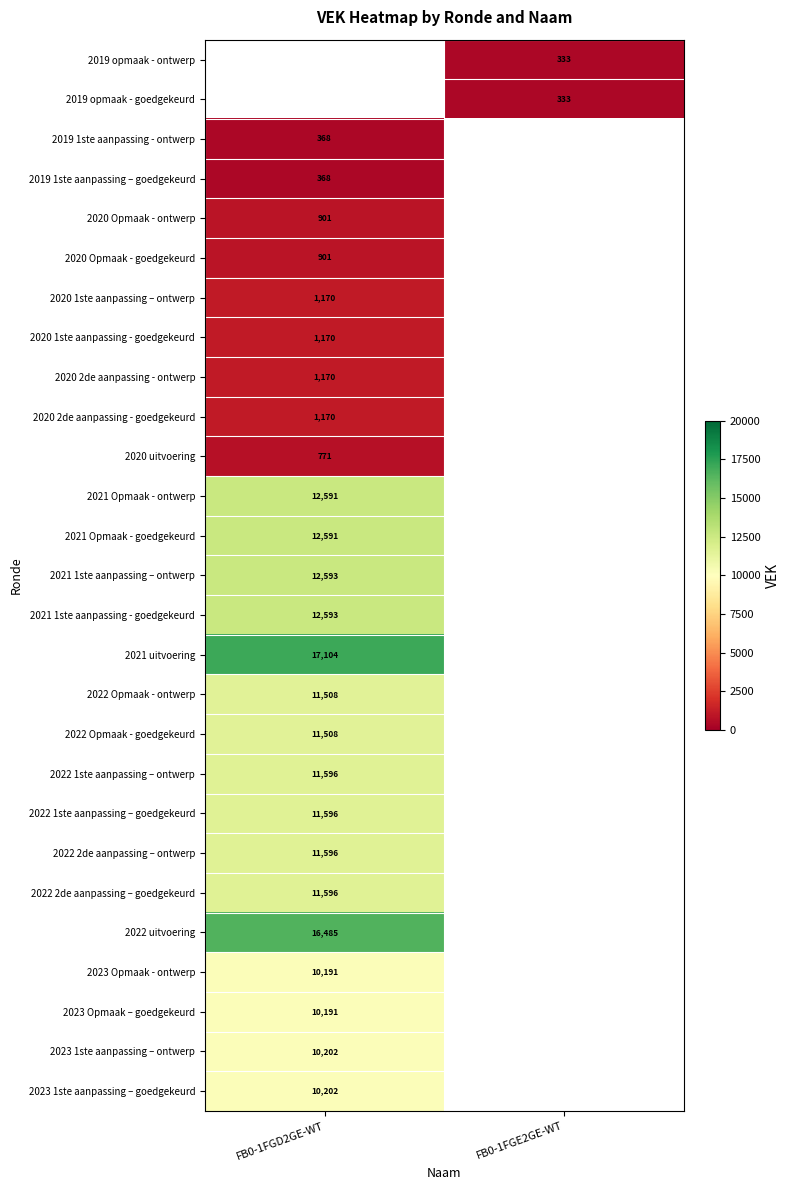

Between FB0-1FGD2GE-WT and FB0-1FGE2GE-WT, which is larger?

FB0-1FGE2GE-WT